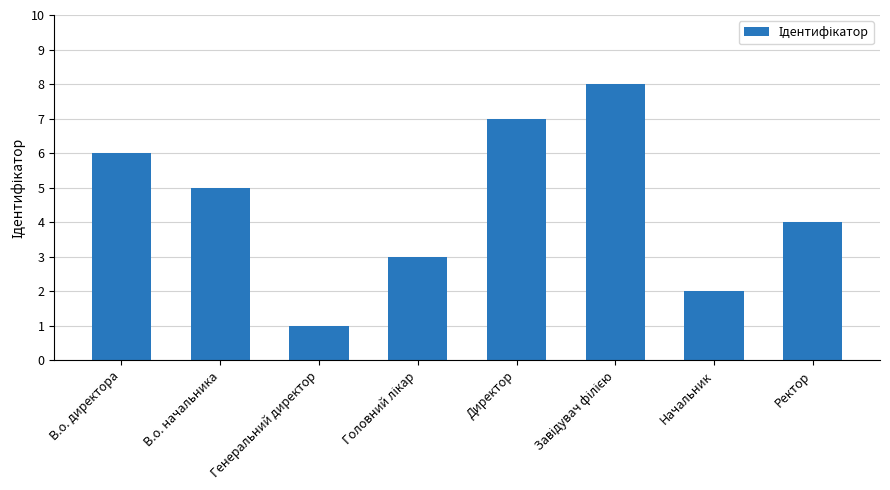

Reading right to left, list all the values displayed in this chart.

4	2	8	7	3	1	5	6